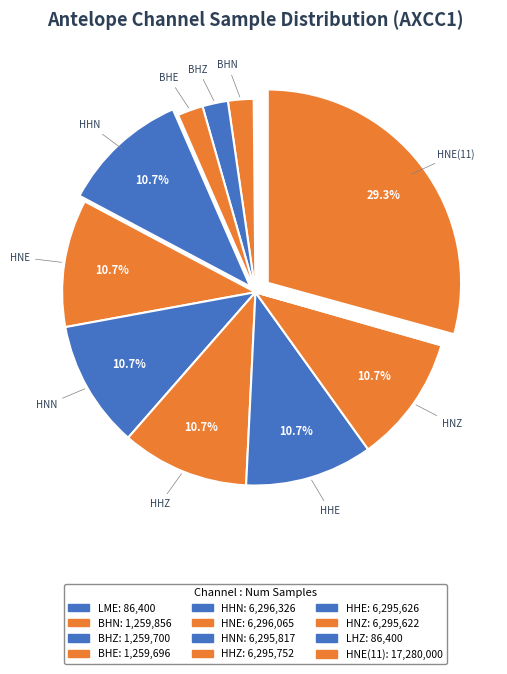

Is there any slice that represents more than half of the pie?

No